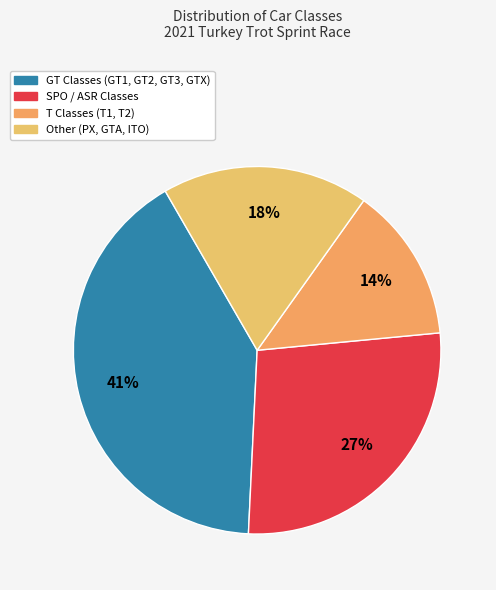

How many segments does this pie chart have?

4